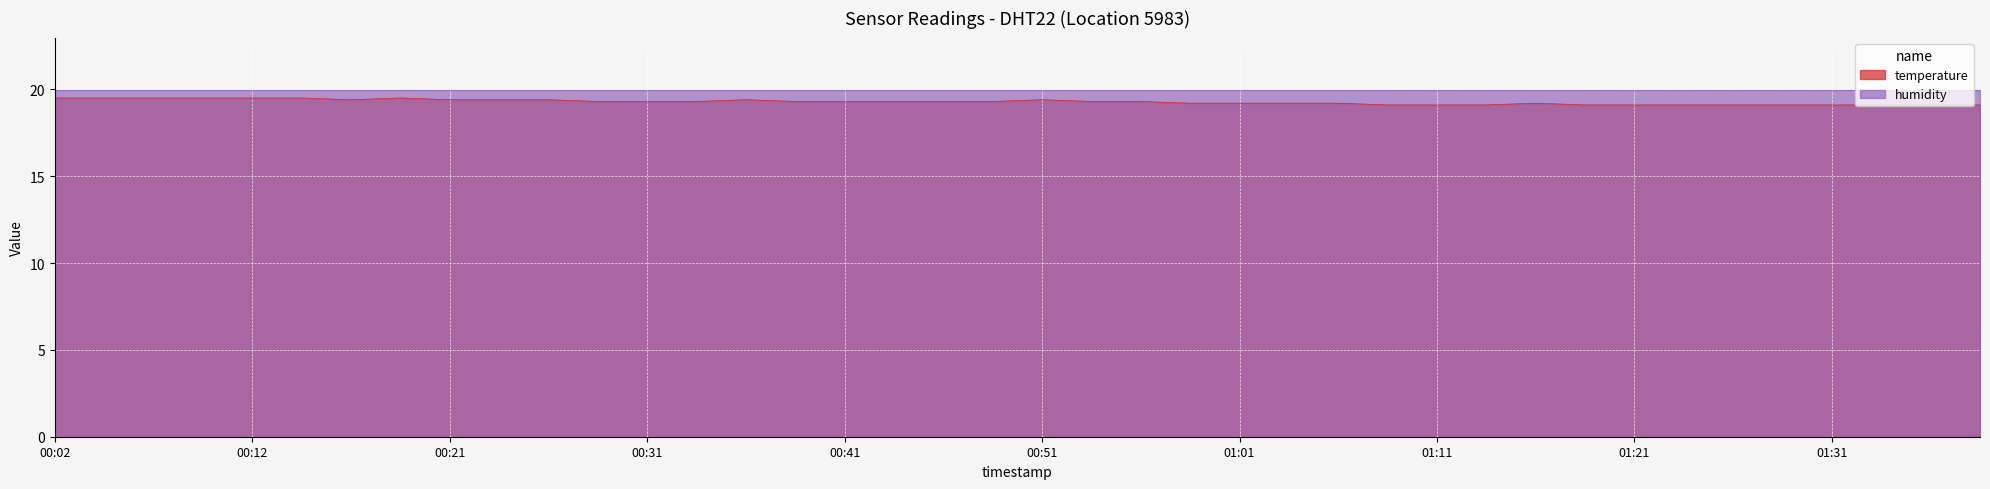

Reading right to left, list all the values displayed in this chart.

19.1	19.1	19.1	19.1	19.1	19.1	19.1	19.1	19.1	19.2	19.1	19.1	19.1	19.2	19.2	19.2	19.2	19.3	19.3	19.4	19.3	19.3	19.3	19.3	19.3	19.4	19.3	19.3	19.3	19.4	19.4	19.4	19.5	19.4	19.5	19.5	19.5	19.5	19.5	19.5